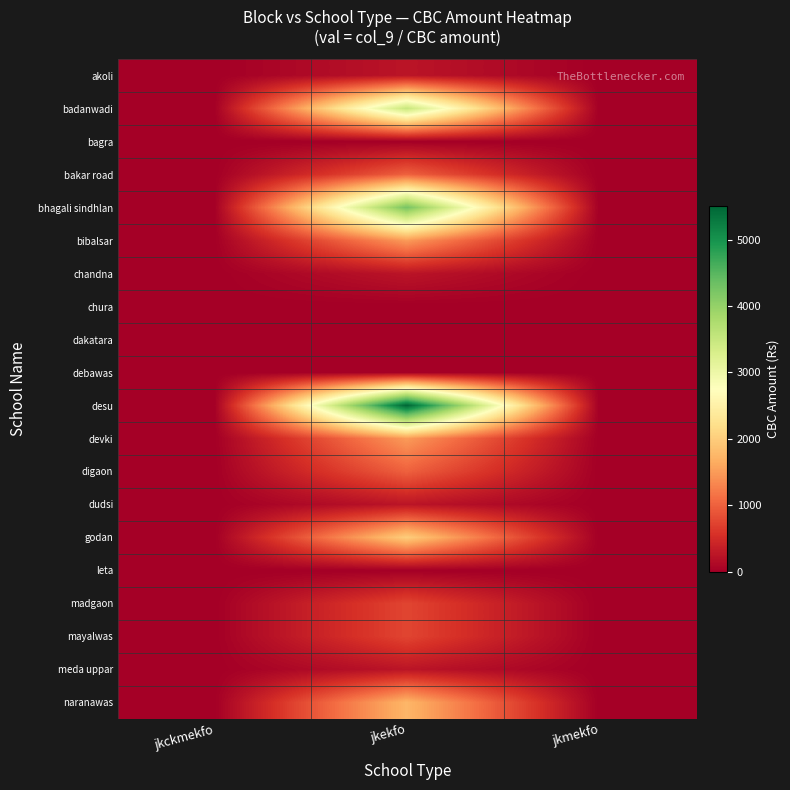

Reading left to right, extract all data points from this chart.

akoli: jkckmekfo=0	jkekfo=250	jkmekfo=0
badanwadi: jkckmekfo=0	jkekfo=3500	jkmekfo=0
bagra: jkckmekfo=0	jkekfo=0	jkmekfo=0
bakar road: jkckmekfo=0	jkekfo=1000	jkmekfo=0
bhagali sindhlan: jkckmekfo=0	jkekfo=4250	jkmekfo=0
bibalsar: jkckmekfo=0	jkekfo=1500	jkmekfo=0
chandna: jkckmekfo=0	jkekfo=250	jkmekfo=0
chura: jkckmekfo=0	jkekfo=0	jkmekfo=0
dakatara: jkckmekfo=0	jkekfo=0	jkmekfo=0
debawas: jkckmekfo=0	jkekfo=0	jkmekfo=0
desu: jkckmekfo=0	jkekfo=5500	jkmekfo=0
devki: jkckmekfo=0	jkekfo=1500	jkmekfo=0
digaon: jkckmekfo=0	jkekfo=1000	jkmekfo=0
dudsi: jkckmekfo=0	jkekfo=250	jkmekfo=0
godan: jkckmekfo=0	jkekfo=2000	jkmekfo=0
leta: jkckmekfo=0	jkekfo=0	jkmekfo=0
madgaon: jkckmekfo=0	jkekfo=750	jkmekfo=0
mayalwas: jkckmekfo=0	jkekfo=750	jkmekfo=0
meda uppar: jkckmekfo=0	jkekfo=250	jkmekfo=0
naranawas: jkckmekfo=0	jkekfo=1750	jkmekfo=0